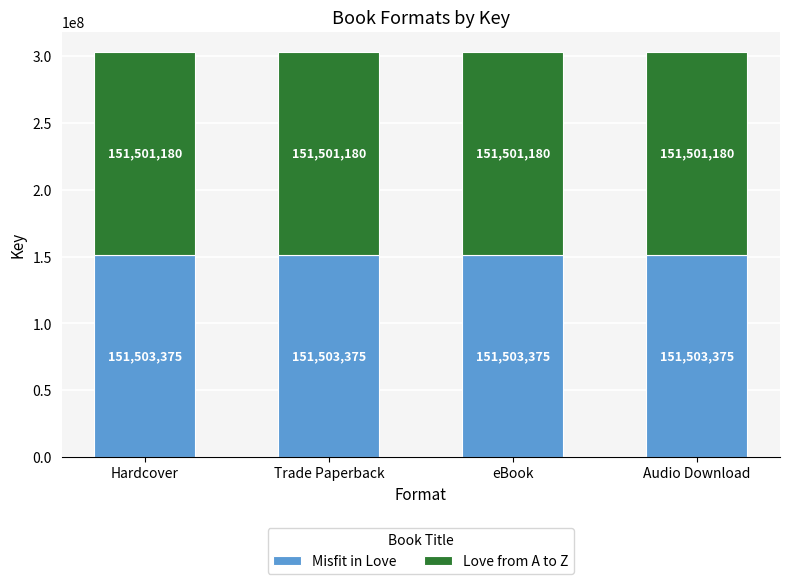

True or false: Misfit in Love has a value of 200013762 at Trade Paperback.

False